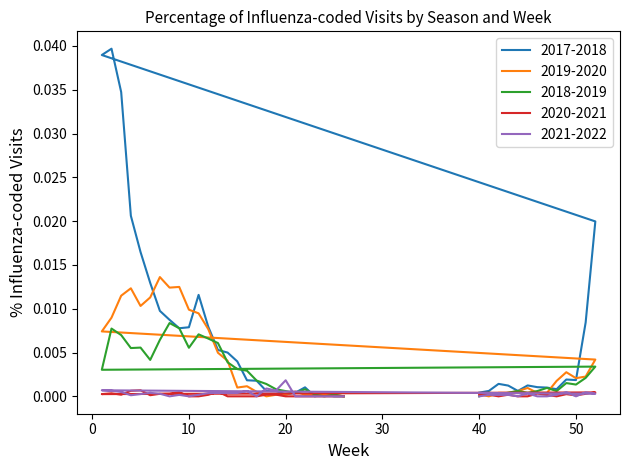

What are all the series names shown in the legend?

2017-2018, 2019-2020, 2018-2019, 2020-2021, 2021-2022